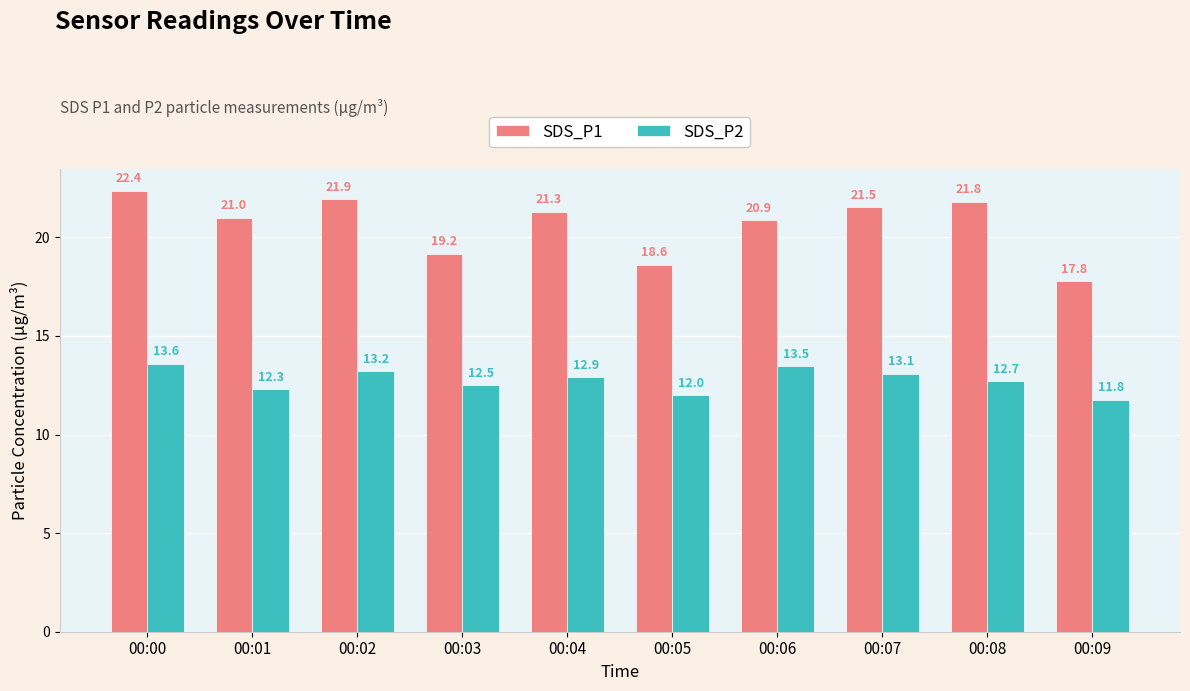

Reading left to right, list all the values displayed in this chart.

SDS_P1: 00:00=22.4	00:01=21.0	00:02=21.9	00:03=19.2	00:04=21.3	00:05=18.6	00:06=20.9	00:07=21.5	00:08=21.8	00:09=17.8
SDS_P2: 00:00=13.6	00:01=12.3	00:02=13.2	00:03=12.5	00:04=12.9	00:05=12.0	00:06=13.5	00:07=13.1	00:08=12.7	00:09=11.8